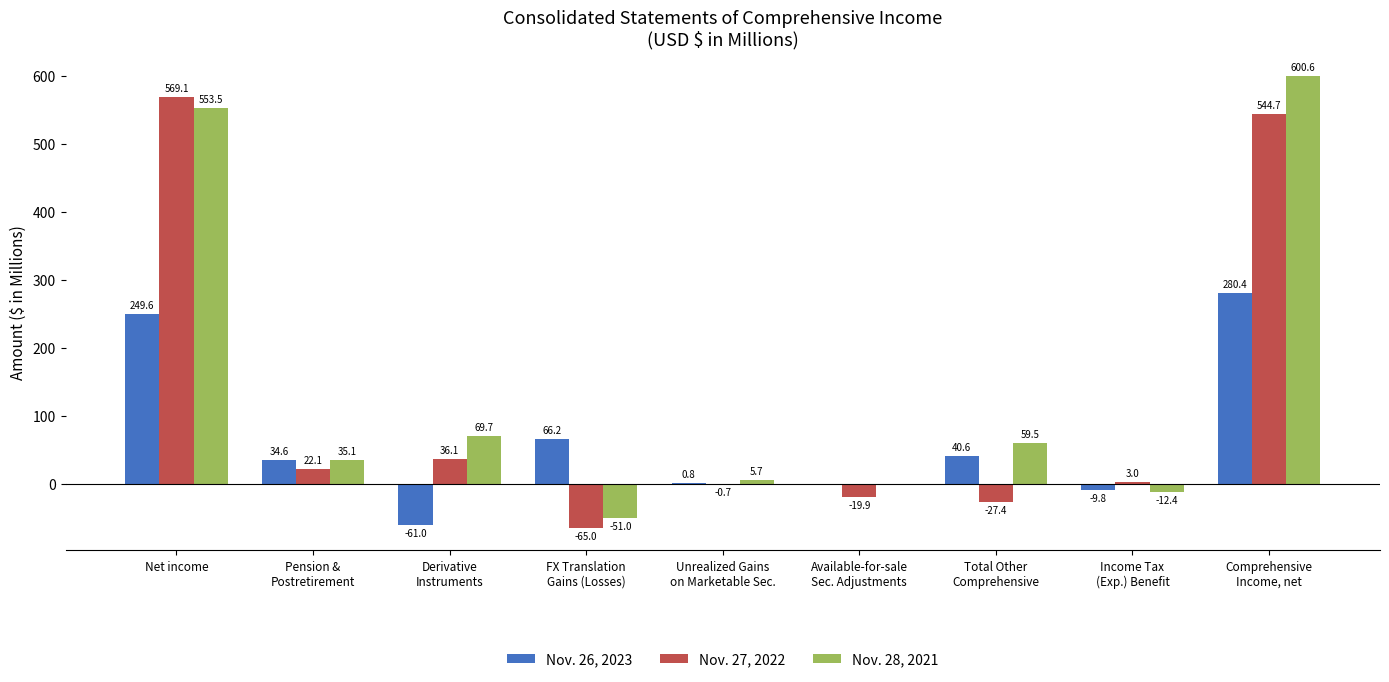

Which series has the largest range (max minus min)?

Nov. 28, 2021